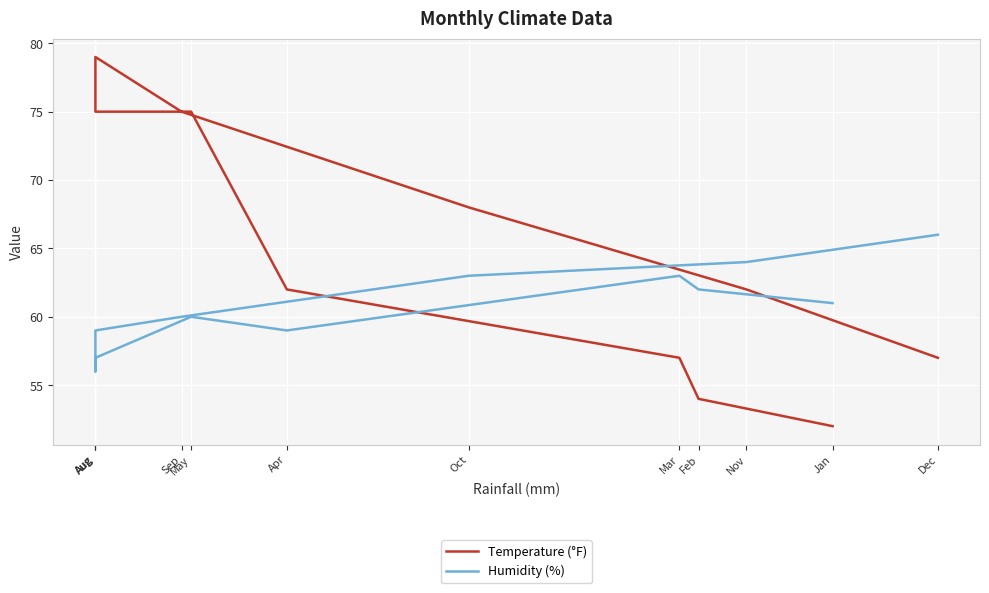

Is the value of Humidity (%) at Nov greater than the value of Temperature (°F) at Oct?

No